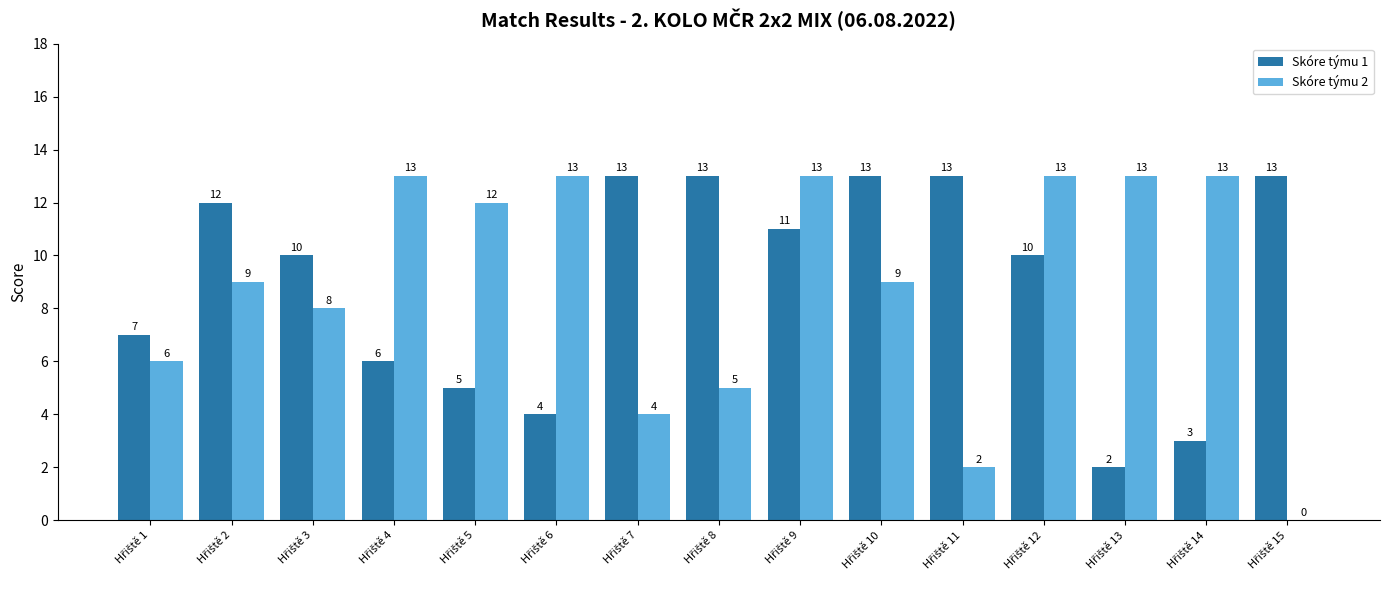

Which series has the largest total across all categories?

Skóre týmu 1